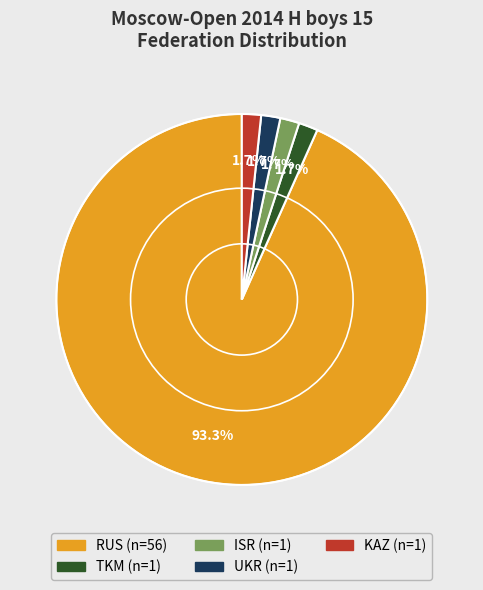

Which category has the biggest portion of the pie?

RUS